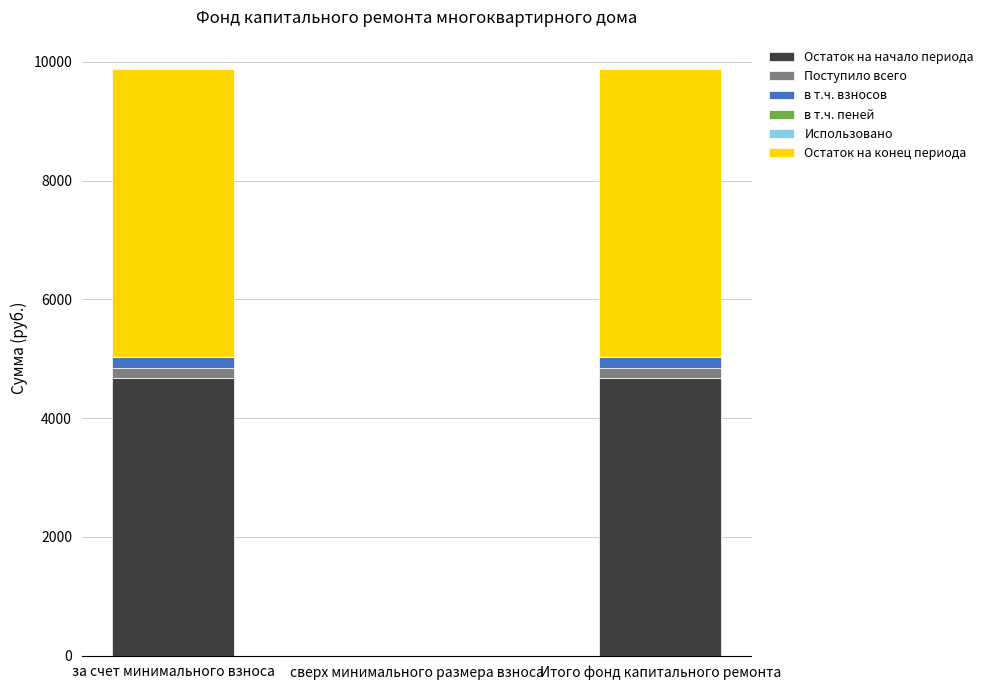

True or false: Остаток на начало периода has a value of 1377.0 at за счет минимального взноса.

False